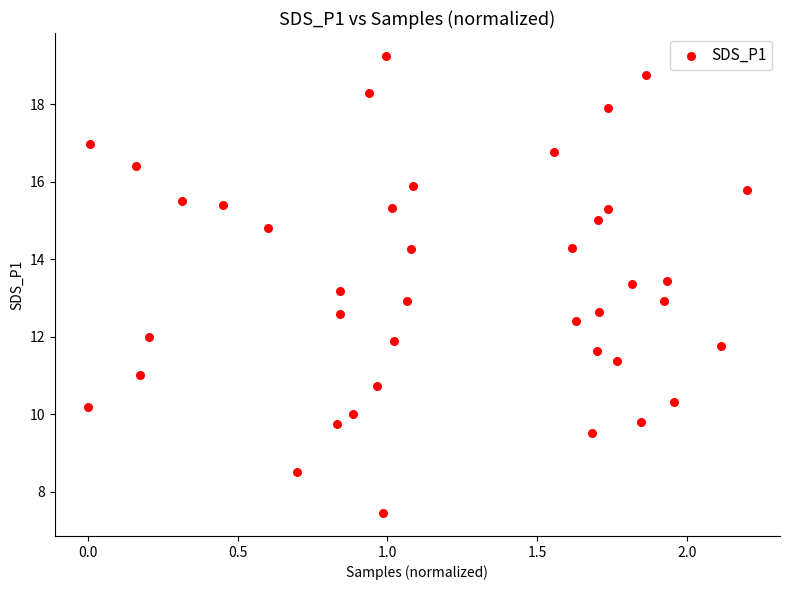

What is the range of Y values (max minus min)?

11.8